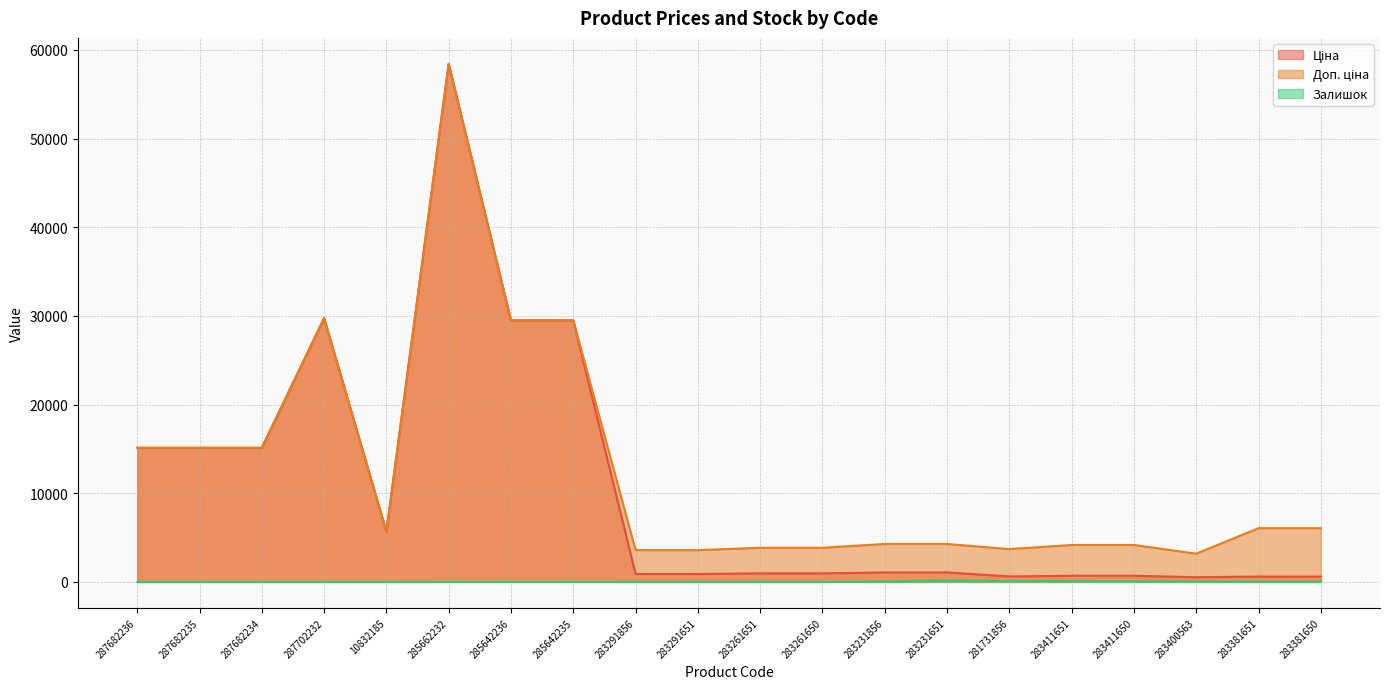

Which series has the largest total across all categories?

Доп. ціна